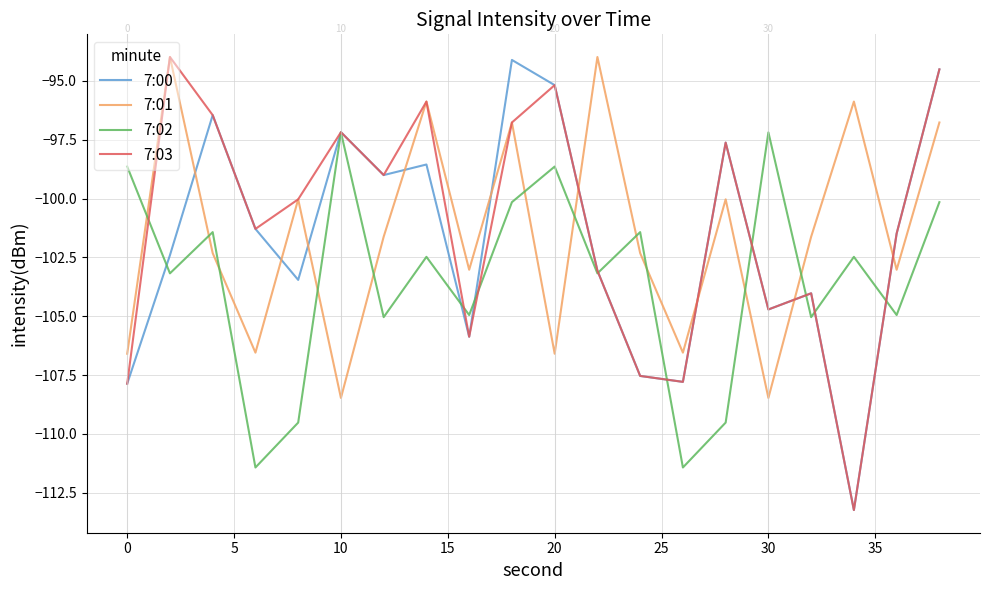

How many intersections are there between 7:01 and 7:02?

11